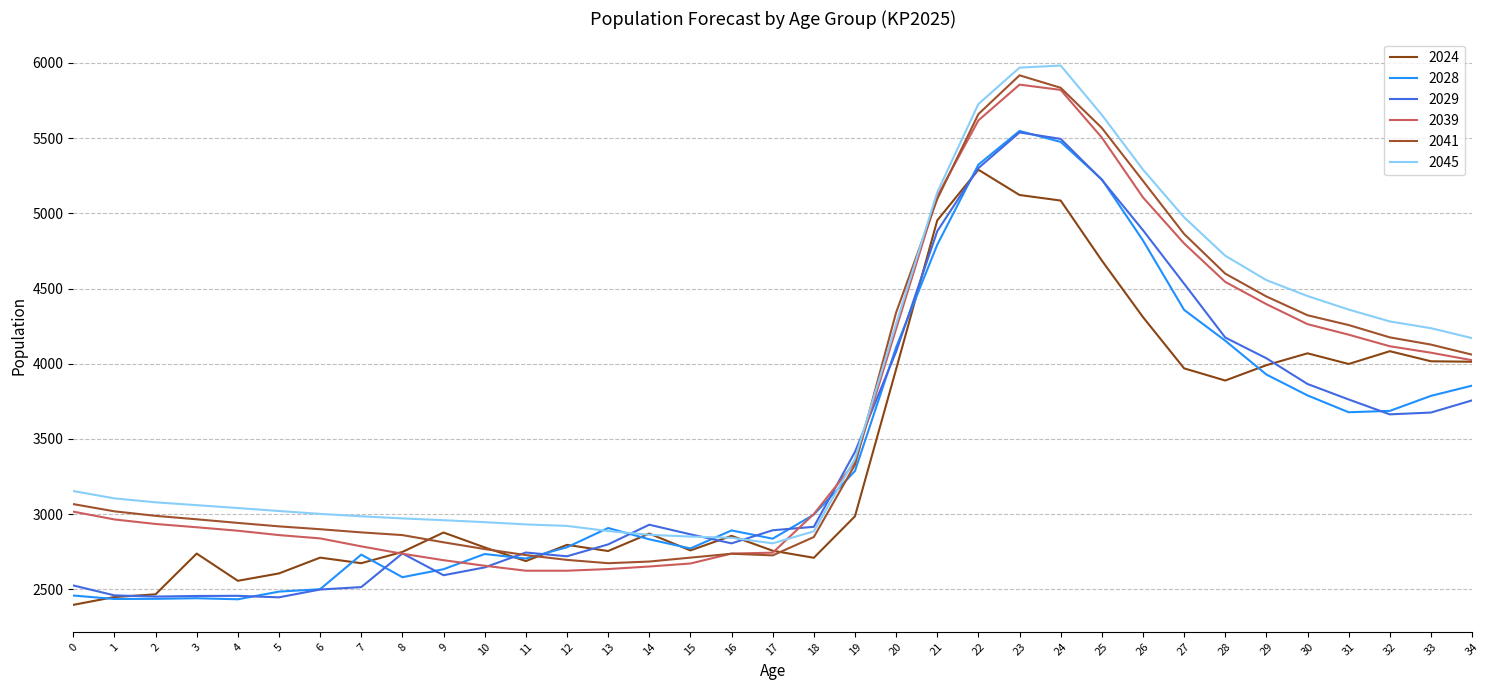

At which label is 2028 closest to 3990?

29